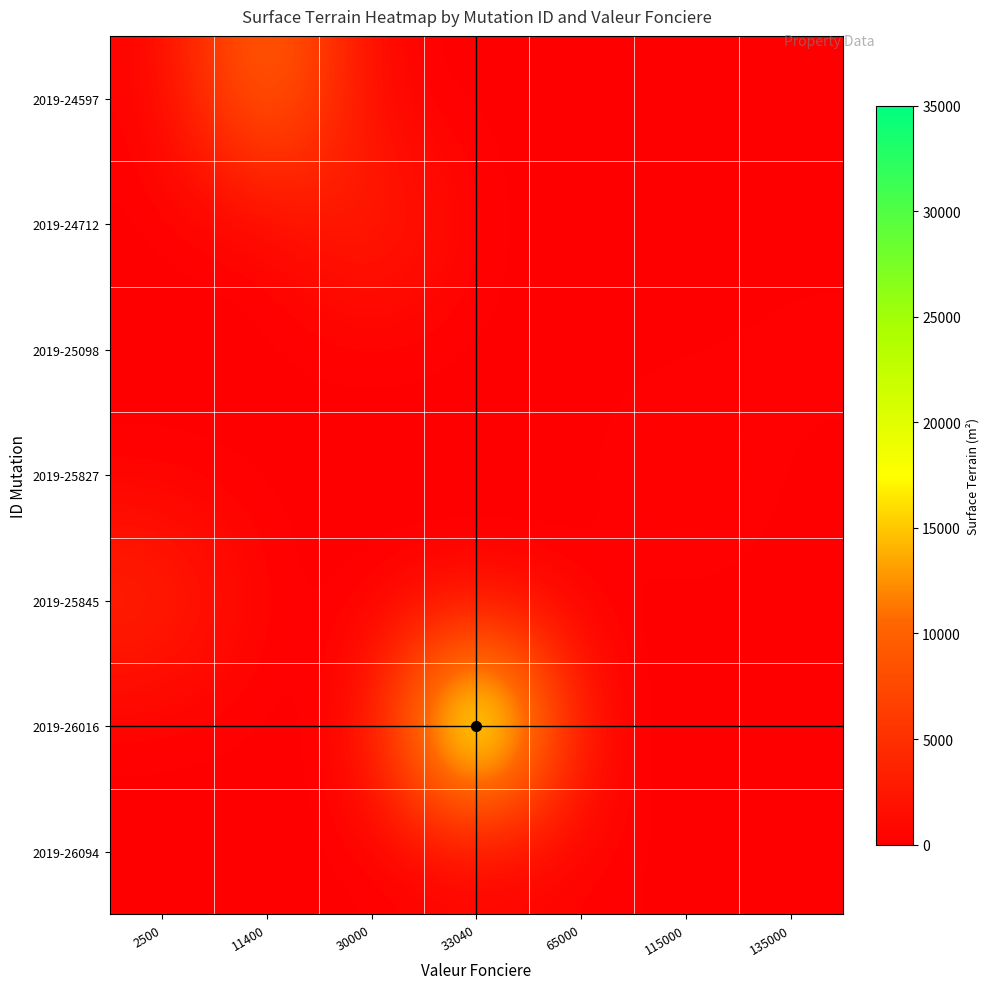

Reading left to right, list all the values displayed in this chart.

2019-24597: 2500=0	11400=12600	30000=0	33040=0	65000=0	115000=0	135000=0
2019-24712: 2500=0	11400=0	30000=3938	33040=0	65000=0	115000=0	135000=0
2019-25098: 2500=0	11400=0	30000=0	33040=0	65000=0	115000=0	135000=280
2019-25827: 2500=0	11400=0	30000=0	33040=0	65000=0	115000=798	135000=0
2019-25845: 2500=4105	11400=0	30000=0	33040=0	65000=0	115000=0	135000=0
2019-26016: 2500=0	11400=0	30000=0	33040=31710	65000=0	115000=0	135000=0
2019-26094: 2500=0	11400=0	30000=0	33040=0	65000=287	115000=0	135000=0